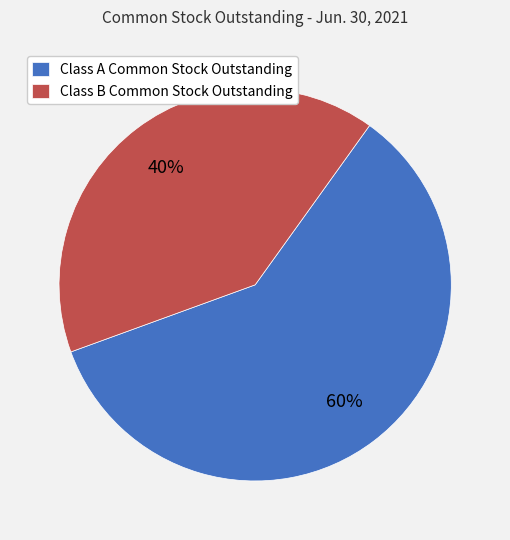

Between Class B Common Stock Outstanding and Class A Common Stock Outstanding, which is larger?

Class A Common Stock Outstanding